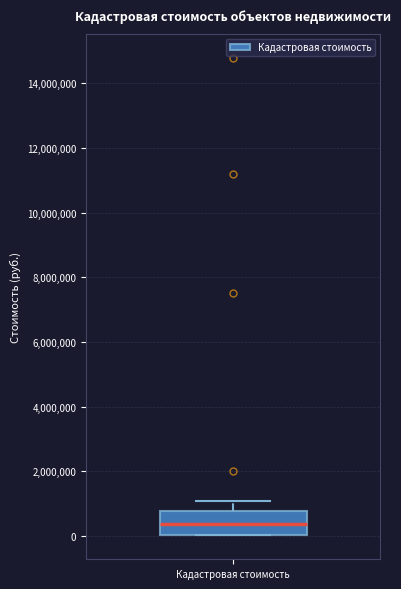

Transcribe this box plot: give where the median line is, the range the box spans, and where the two whiskers end, as read against the y-axis. The values are not printed on the chart, so give them approximately, as read against the axis.

median 400000, box 0 to 800000, whiskers 0 to 1000000